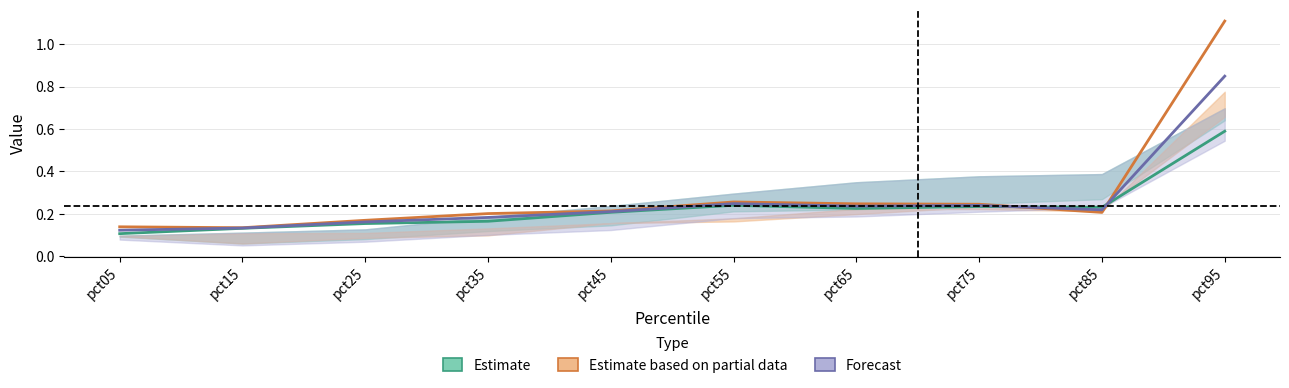

Read the Estimate based on partial data value at pct65.

0.2